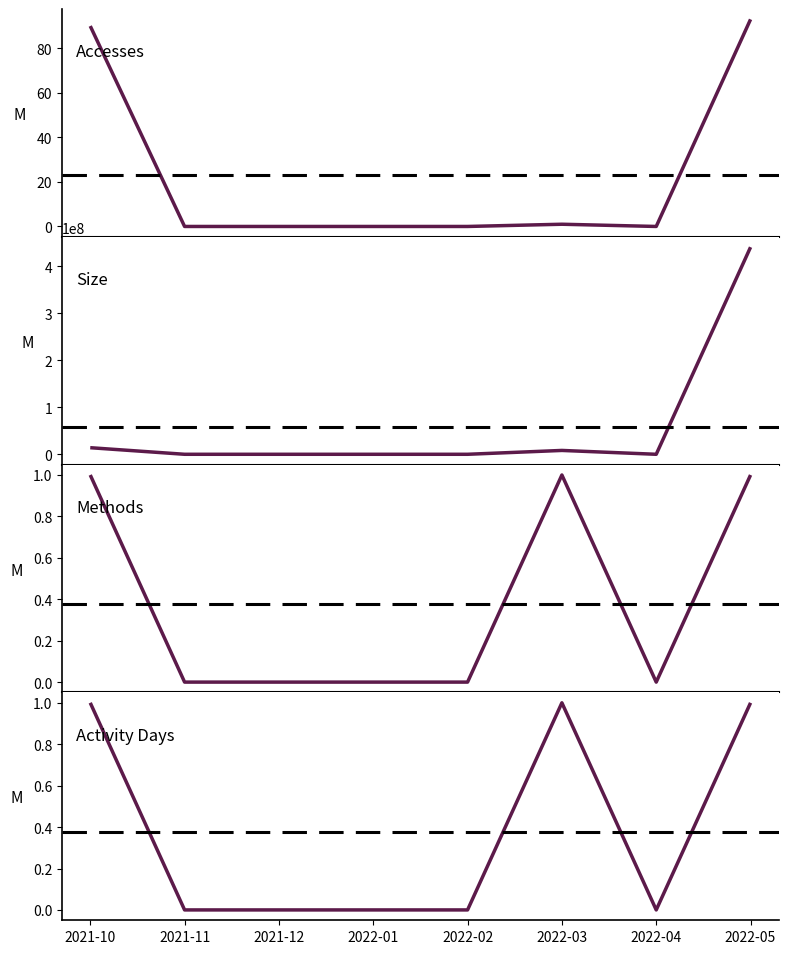

At which category does Size reach its first local valley?

2022-04